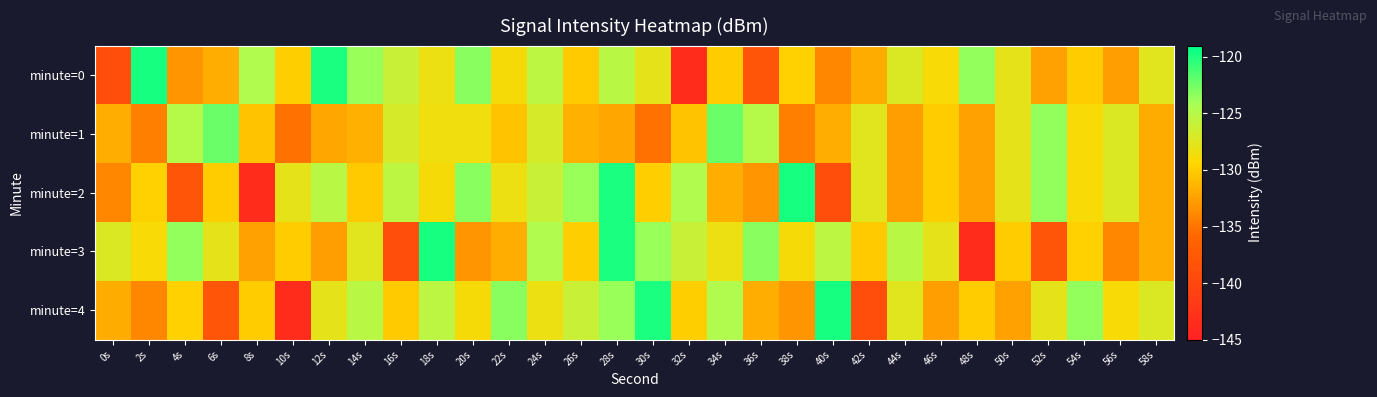

Reading left to right, transcribe all the data shown in this chart.

minute=0: 0s=-139.0	2s=-119.8	4s=-133.2	6s=-131.7	8s=-124.7	10s=-129.9	12s=-119.9	14s=-123.7	16s=-126.0	18s=-128.3	20s=-123.2	22s=-128.9	24s=-125.4	26s=-130.1	28s=-125.1	30s=-127.8	32s=-143.6	34s=-130.0	36s=-138.1	38s=-129.7	40s=-133.9	42s=-131.8	44s=-127.2	46s=-129.0	48s=-123.5	50s=-127.9	52s=-132.5	54s=-130.1	56s=-132.7	58s=-127.6
minute=1: 0s=-131.8	2s=-134.4	4s=-124.9	6s=-122.4	8s=-130.5	10s=-135.2	12s=-132.2	14s=-131.7	16s=-126.9	18s=-128.5	20s=-128.5	22s=-130.5	24s=-126.9	26s=-131.7	28s=-132.2	30s=-135.2	32s=-130.5	34s=-122.4	36s=-124.9	38s=-134.4	40s=-131.8	42s=-127.6	44s=-132.7	46s=-130.1	48s=-132.5	50s=-127.9	52s=-123.5	54s=-129.0	56s=-127.2	58s=-131.8
minute=2: 0s=-133.9	2s=-129.7	4s=-138.1	6s=-130.0	8s=-143.6	10s=-127.8	12s=-125.1	14s=-130.1	16s=-125.4	18s=-128.9	20s=-123.2	22s=-128.3	24s=-126.0	26s=-123.7	28s=-119.9	30s=-129.9	32s=-124.7	34s=-131.7	36s=-133.2	38s=-119.8	40s=-139.0	42s=-127.6	44s=-132.7	46s=-130.1	48s=-132.5	50s=-127.9	52s=-123.5	54s=-129.0	56s=-127.2	58s=-131.8
minute=3: 0s=-127.2	2s=-129.0	4s=-123.5	6s=-127.9	8s=-132.5	10s=-130.1	12s=-132.7	14s=-127.6	16s=-139.0	18s=-119.8	20s=-133.2	22s=-131.7	24s=-124.7	26s=-129.9	28s=-119.9	30s=-123.7	32s=-126.0	34s=-128.3	36s=-123.2	38s=-128.9	40s=-125.4	42s=-130.1	44s=-125.1	46s=-127.8	48s=-143.6	50s=-130.0	52s=-138.1	54s=-129.7	56s=-133.9	58s=-131.8
minute=4: 0s=-131.8	2s=-133.9	4s=-129.7	6s=-138.1	8s=-130.0	10s=-143.6	12s=-127.8	14s=-125.1	16s=-130.1	18s=-125.4	20s=-128.9	22s=-123.2	24s=-128.3	26s=-126.0	28s=-123.7	30s=-119.9	32s=-129.9	34s=-124.7	36s=-131.7	38s=-133.2	40s=-119.8	42s=-139.0	44s=-127.6	46s=-132.7	48s=-130.1	50s=-132.5	52s=-127.9	54s=-123.5	56s=-129.0	58s=-127.2